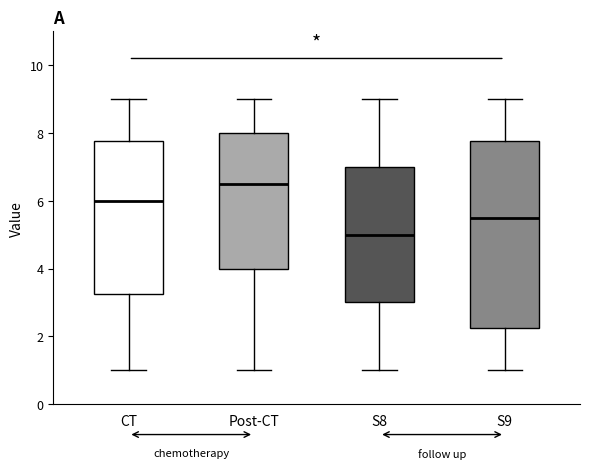

Reading left to right, read every box against the y-axis: the position of its median line, the range the box covers, and the ends of its whiskers. The values are not printed on the chart, so give them approximately, as read against the axis.

CT: median 6.0, box 3.2 to 7.8, whiskers 1.0 to 9.0
Post-CT: median 6.6, box 4.0 to 8.0, whiskers 1.0 to 9.0
S8: median 5.0, box 3.0 to 7.0, whiskers 1.0 to 9.0
S9: median 5.6, box 2.2 to 7.8, whiskers 1.0 to 9.0